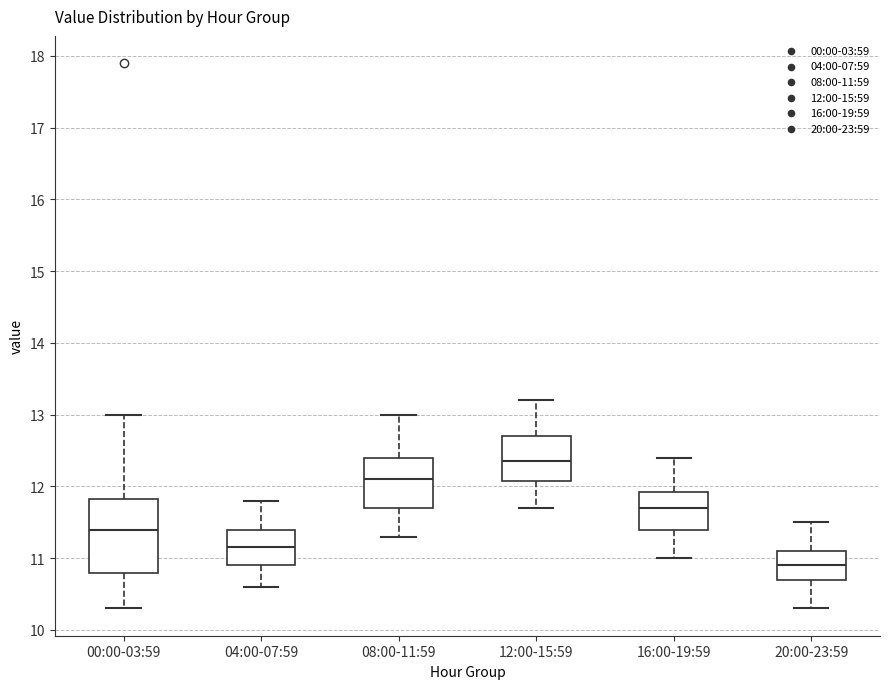

Comparing the boxes themselves (not the whiskers), which one is the tallest?

00:00-03:59